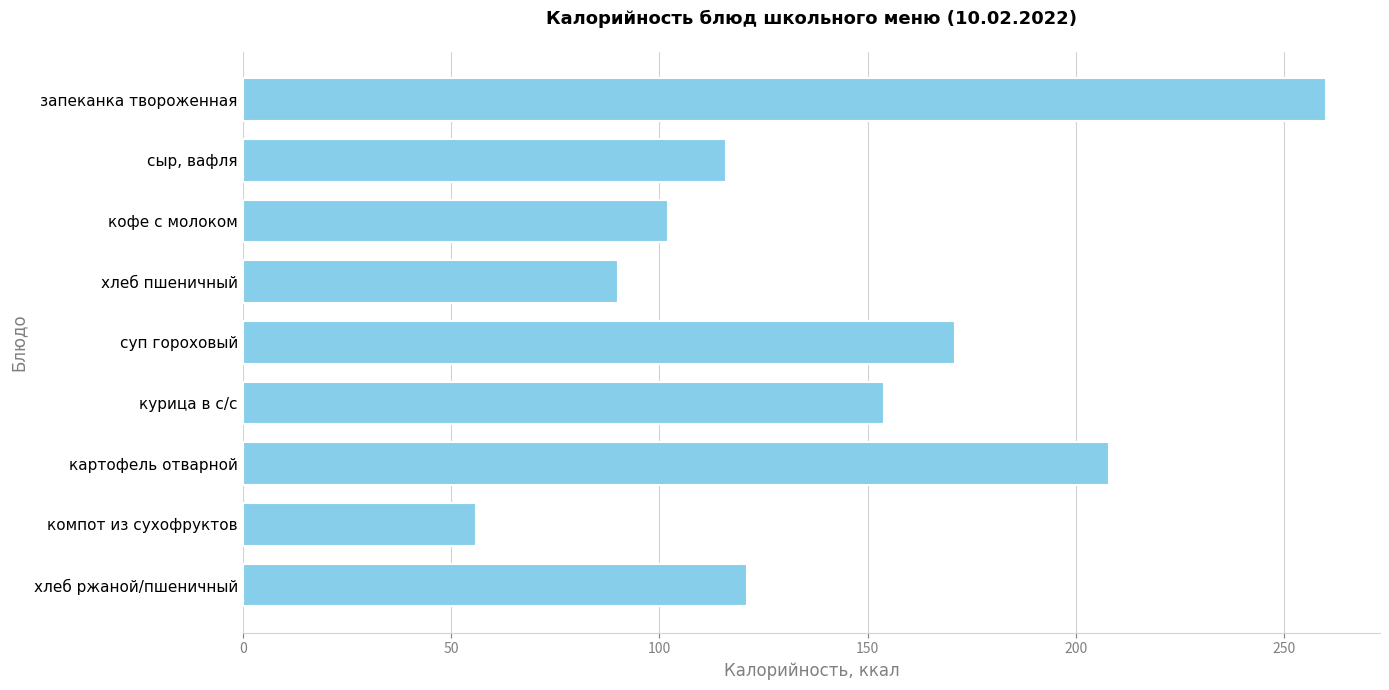

Are the bars grouped side by side (vs. stacked)?

No